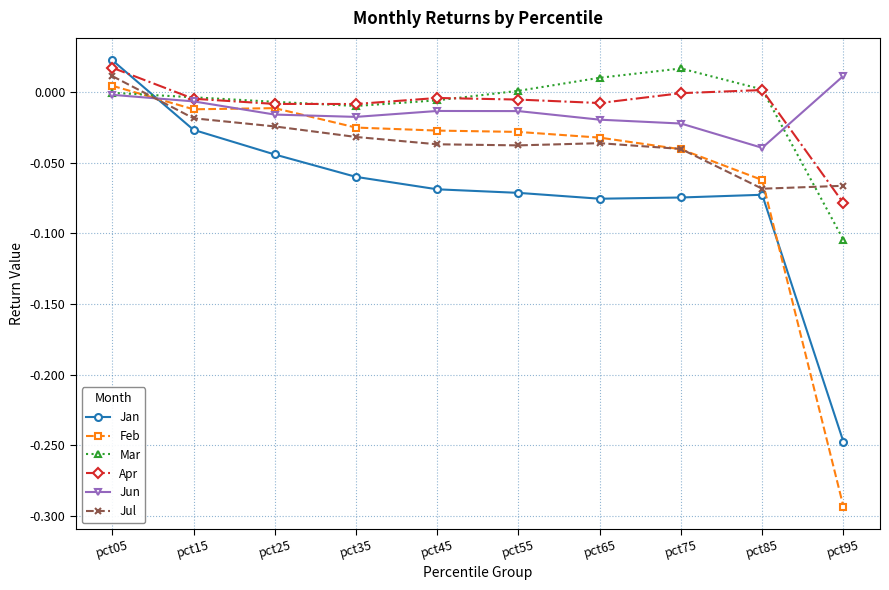

What are all the series names shown in the legend?

Jan, Feb, Mar, Apr, Jun, Jul